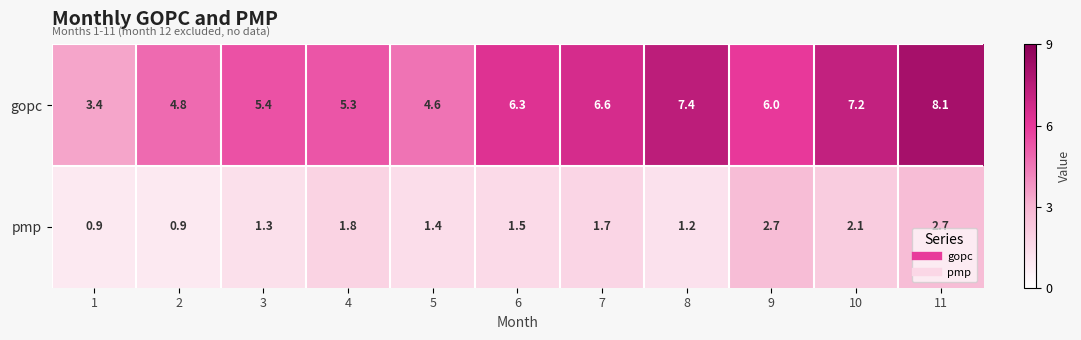

What is the smallest value displayed?

0.9